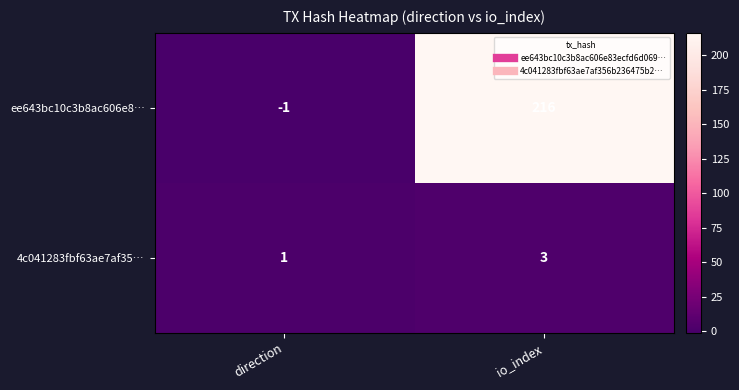

At which label is ee643bc10c3b8ac606e8… closest to 107?

direction